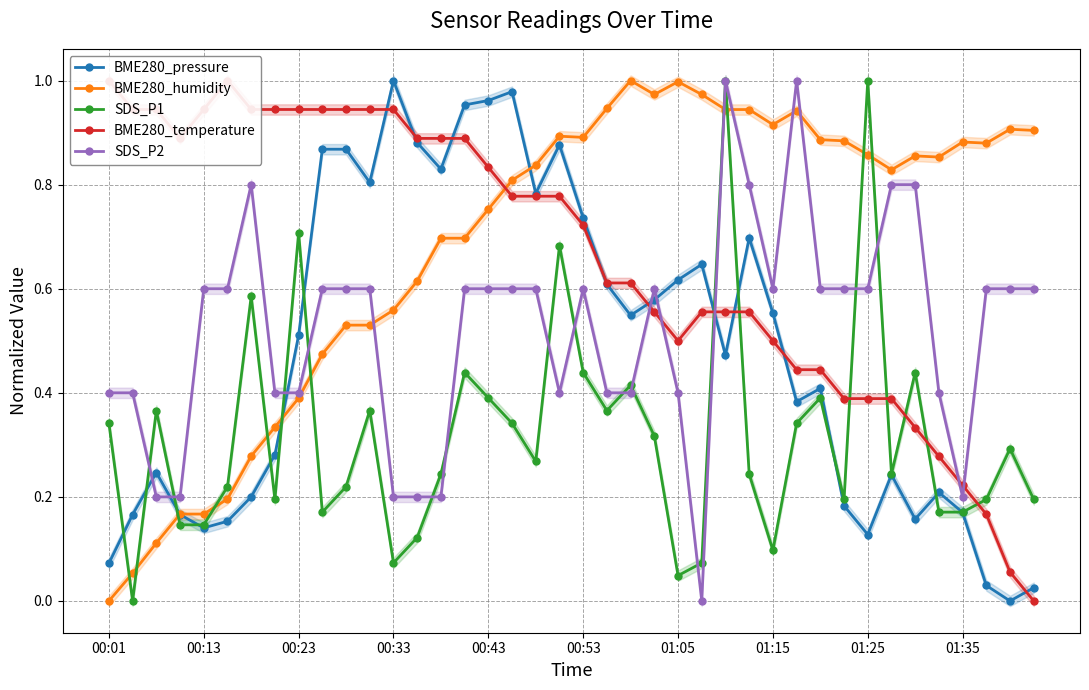

Is it true that SDS_P1 equals 0.2 at 00:43?

False